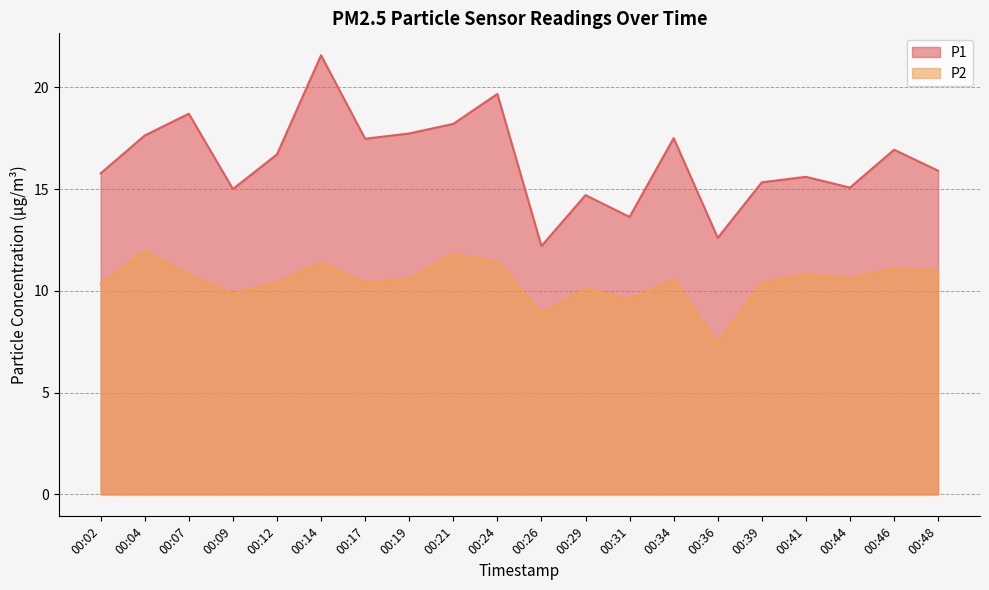

Where is the first local maximum for P2?

00:04